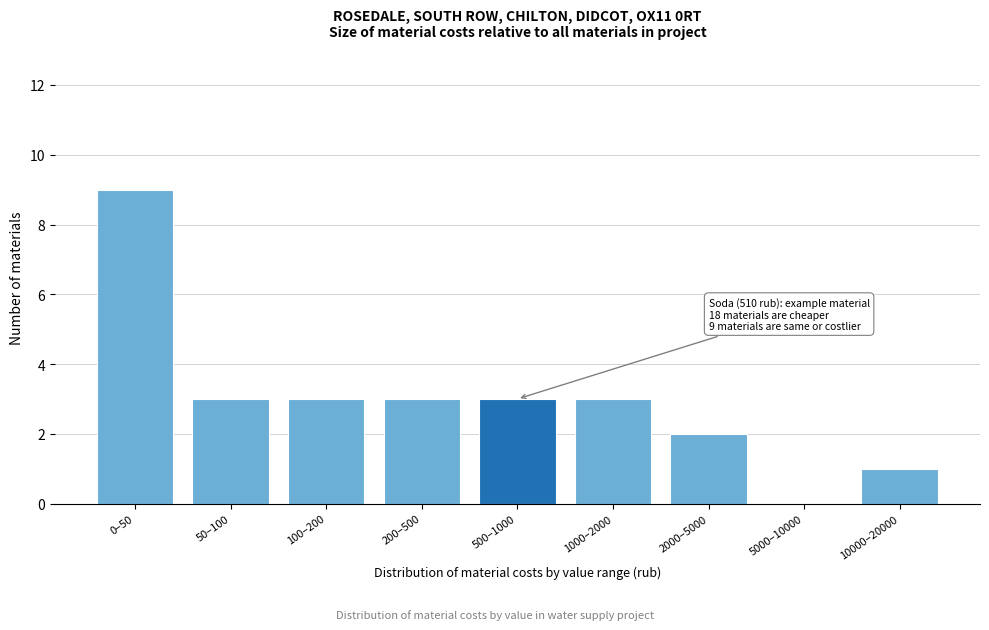

Reading left to right, transcribe all the data shown in this chart.

0–50=9	50–100=3	100–200=3	200–500=3	500–1000=3	1000–2000=3	2000–5000=2	5000–10000=0	10000–20000=1